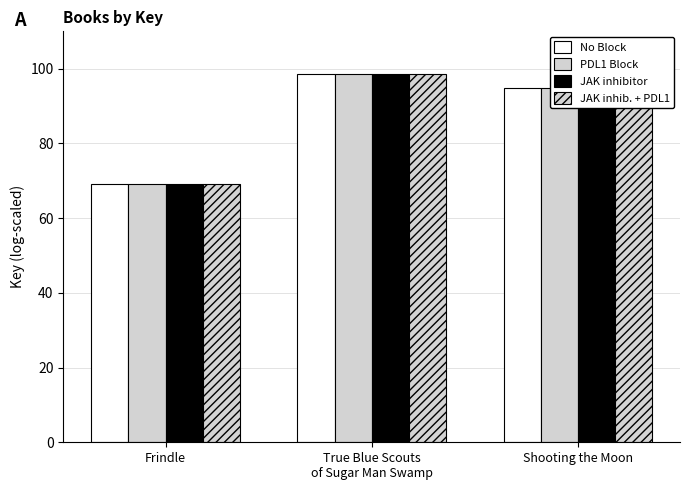

How many values in the JAK inhibitor series exceed 94?

2